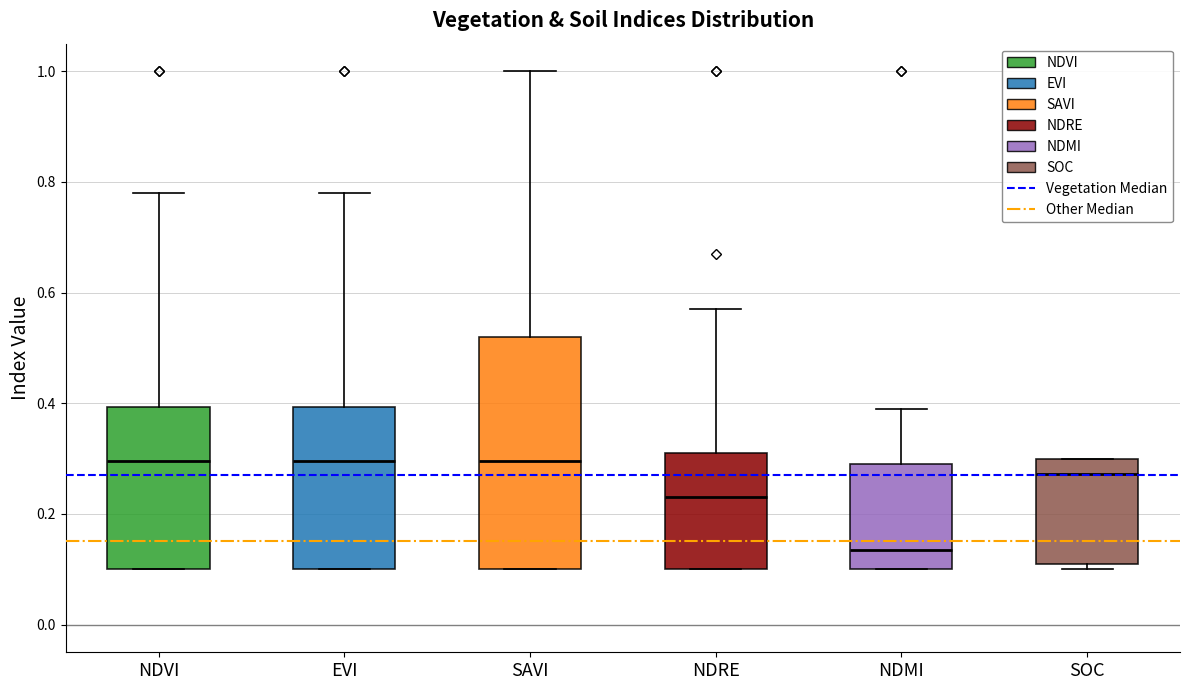

Which box has the lowest median line?

NDMI